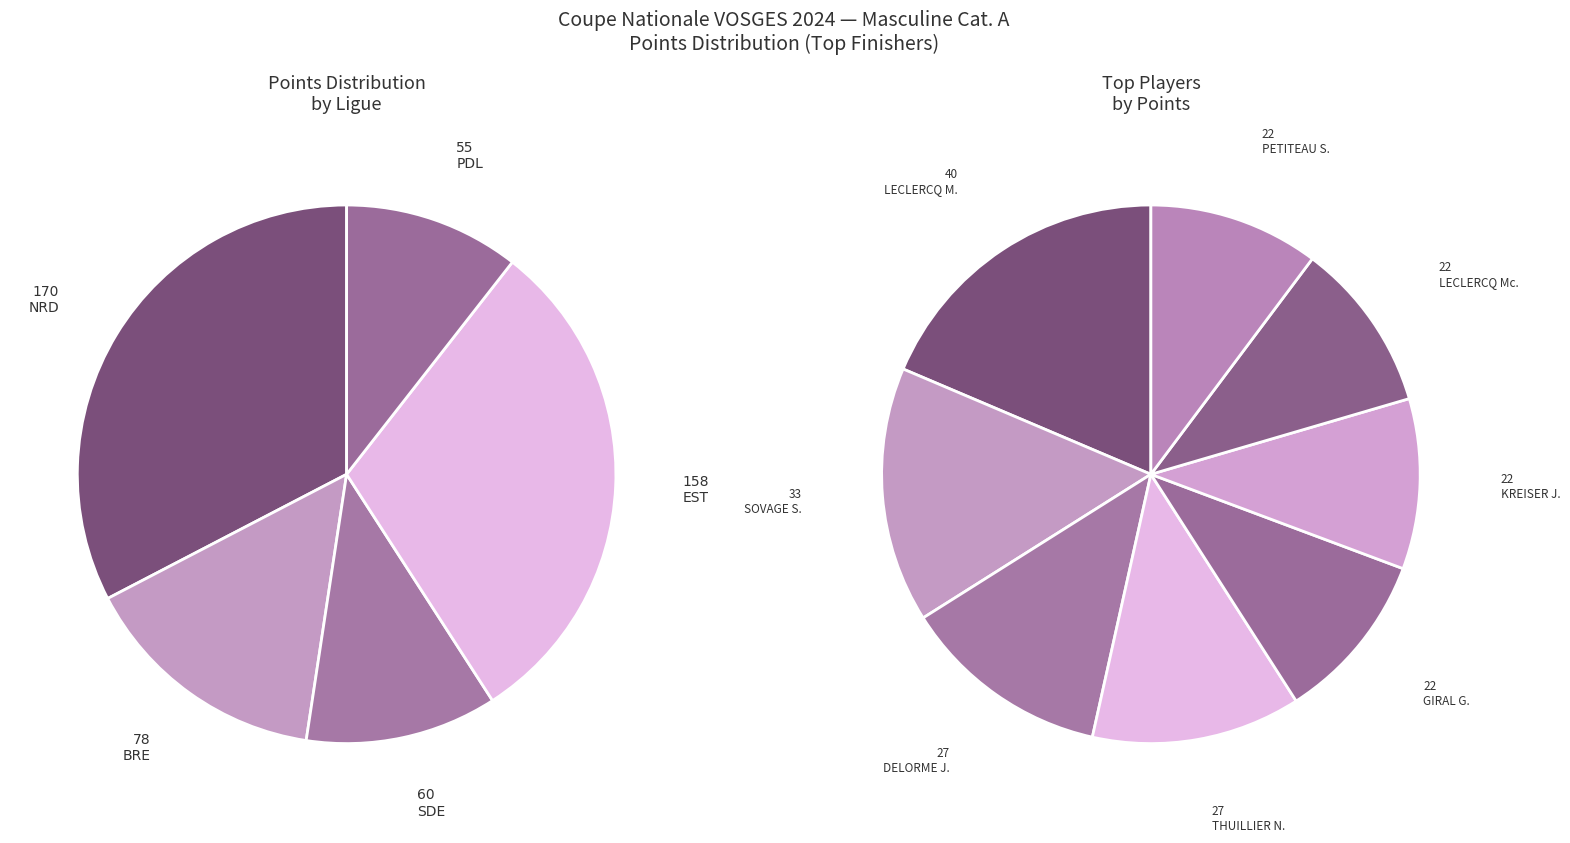

To the nearest percent, what is the average slice percentage?

20%